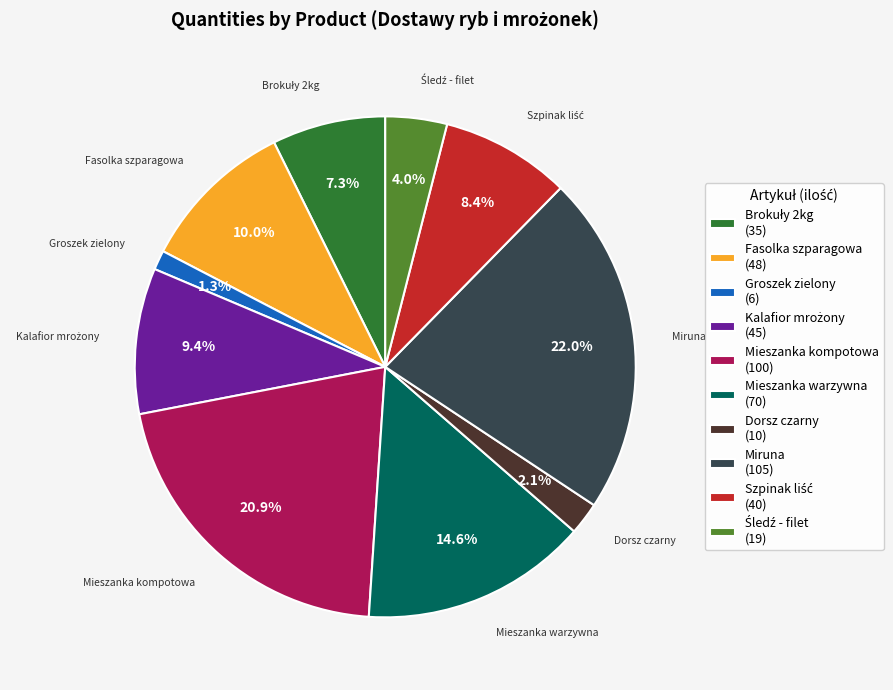

Which has a higher value, Dorsz czarny (10) or Mieszanka warzywna (70)?

Mieszanka warzywna (70)